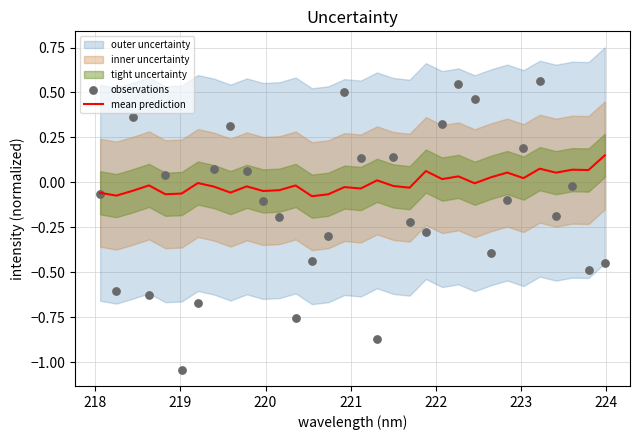

Which series has the largest Y range (max minus min)?

observations